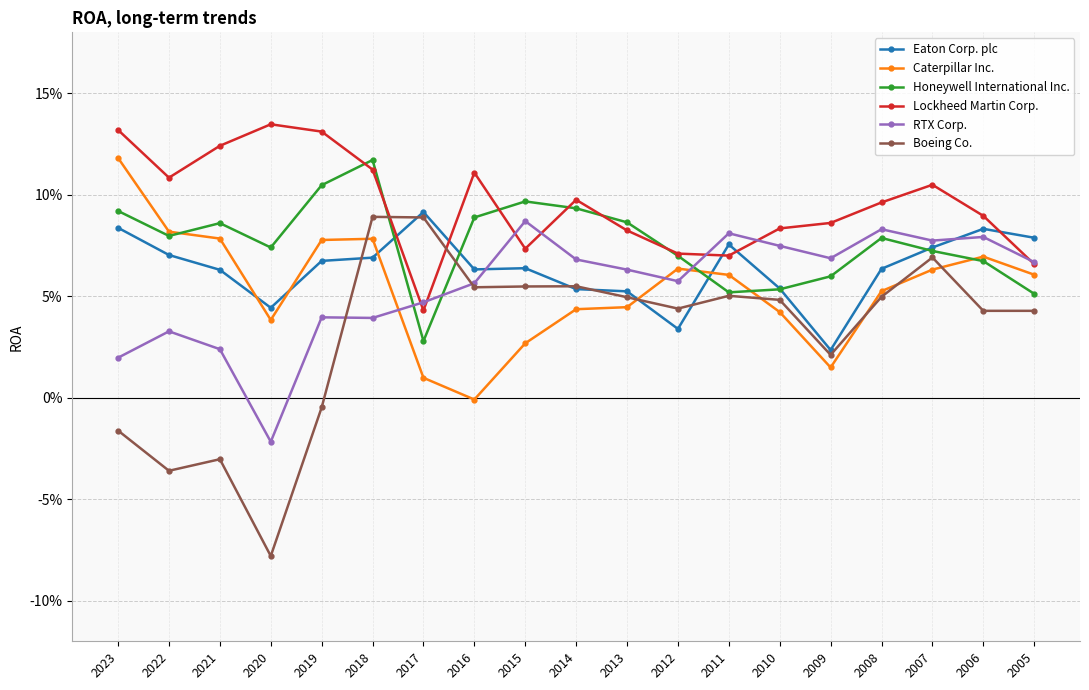

Is this an area chart (filled region under the line)?

No